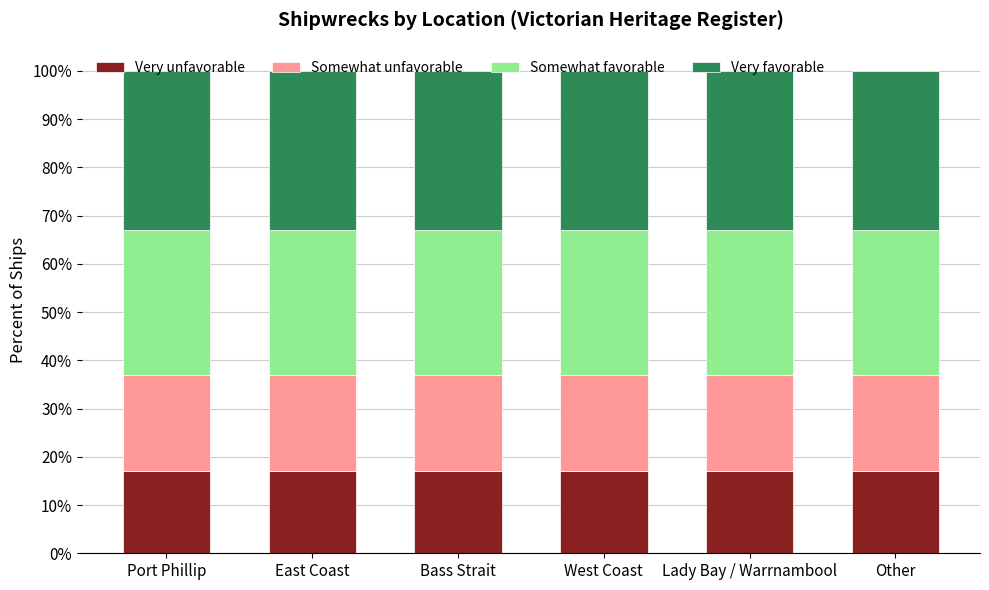

What is the sum of all Very unfavorable values?

102